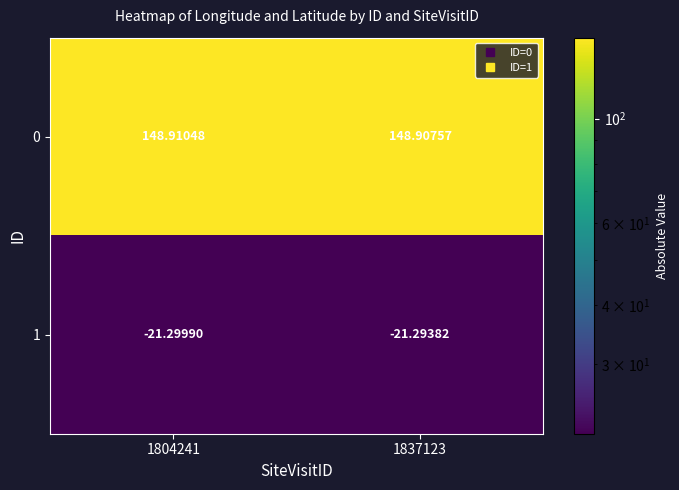

What is the smallest value displayed?

-21.3